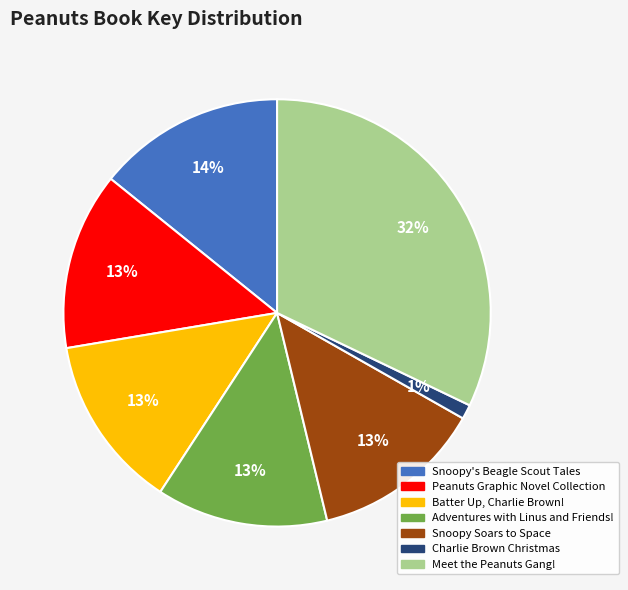

To the nearest percent, what percentage of the pie is Peanuts Graphic Novel Collection?

13%